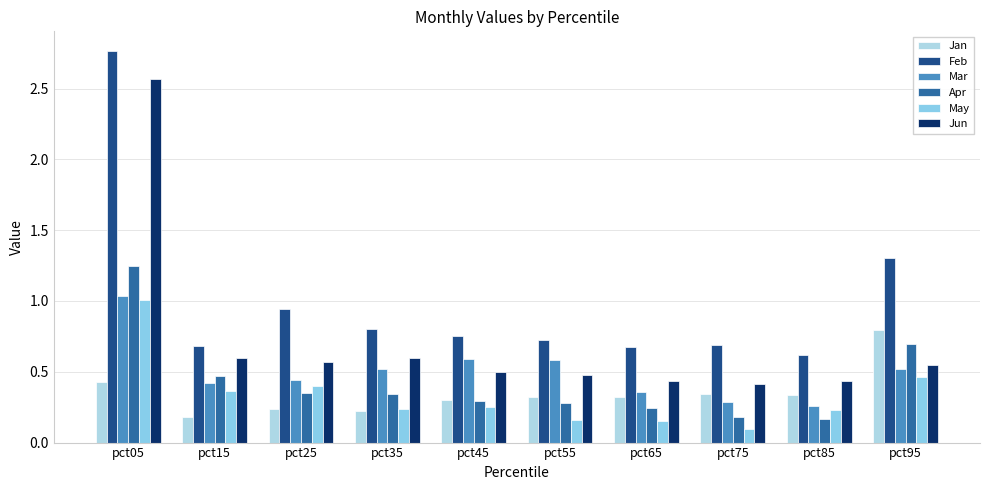

Between pct35 and pct15, which is larger?

pct35